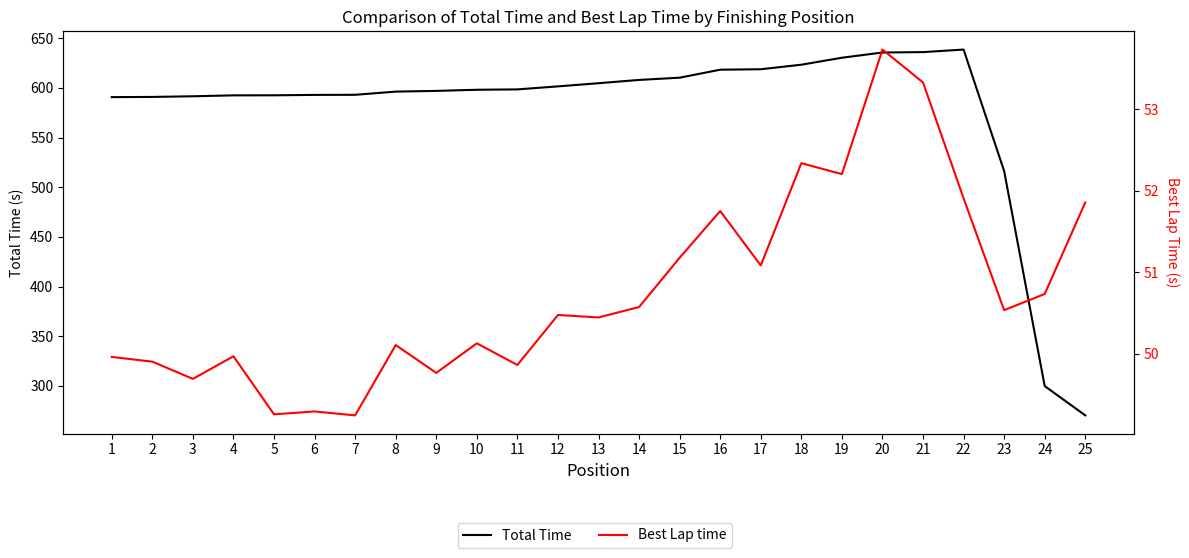

Reading left to right, transcribe all the data shown in this chart.

Total Time: 590.7	590.9	591.6	592.5	592.6	593.0	593.1	596.3	597.0	598.2	598.5	601.6	604.8	608.1	610.3	618.4	618.8	623.4	630.4	635.7	636.1	638.6	516.3	299.9	270.3
Best Lap time: 50.0	49.9	49.7	50.0	49.3	49.3	49.2	50.1	49.8	50.1	49.9	50.5	50.4	50.6	51.2	51.8	51.1	52.3	52.2	53.7	53.3	51.9	50.5	50.7	51.9